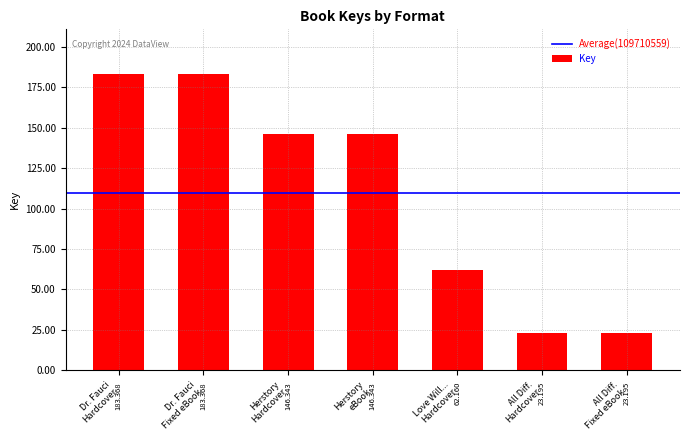

What is the difference between the second highest and second lowest values?

160172996